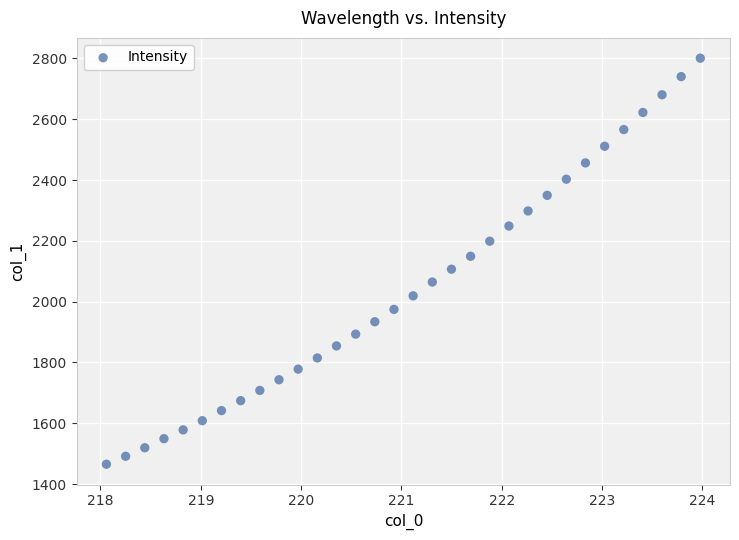

What is the range of Y values (max minus min)?

1335.5